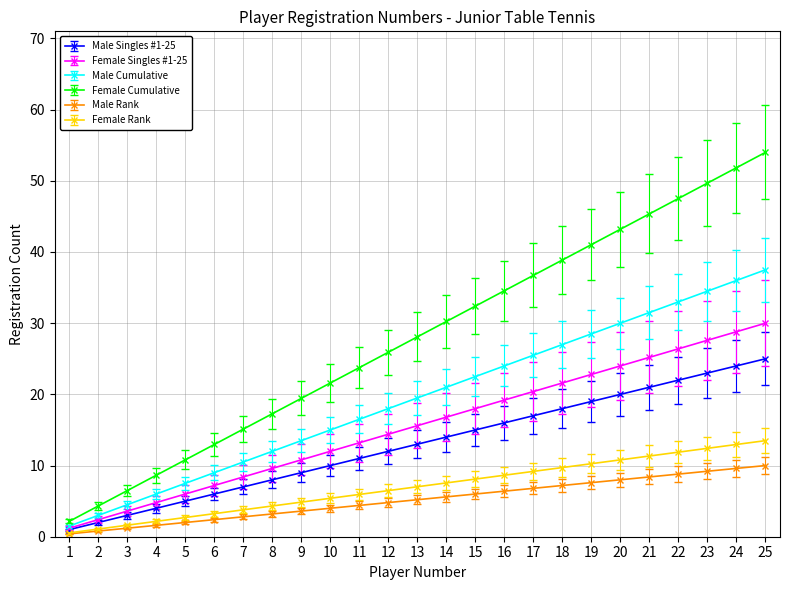

Between 19 and 20, which series saw the biggest shift?

Female Cumulative